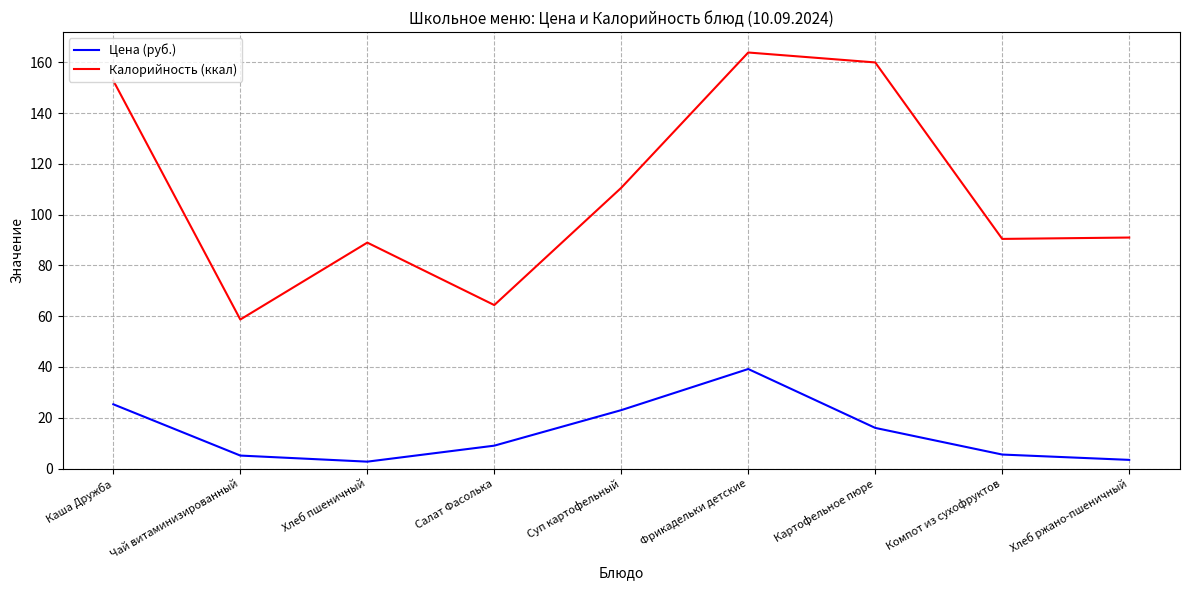

Which series has the largest total across all categories?

Калорийность (ккал)